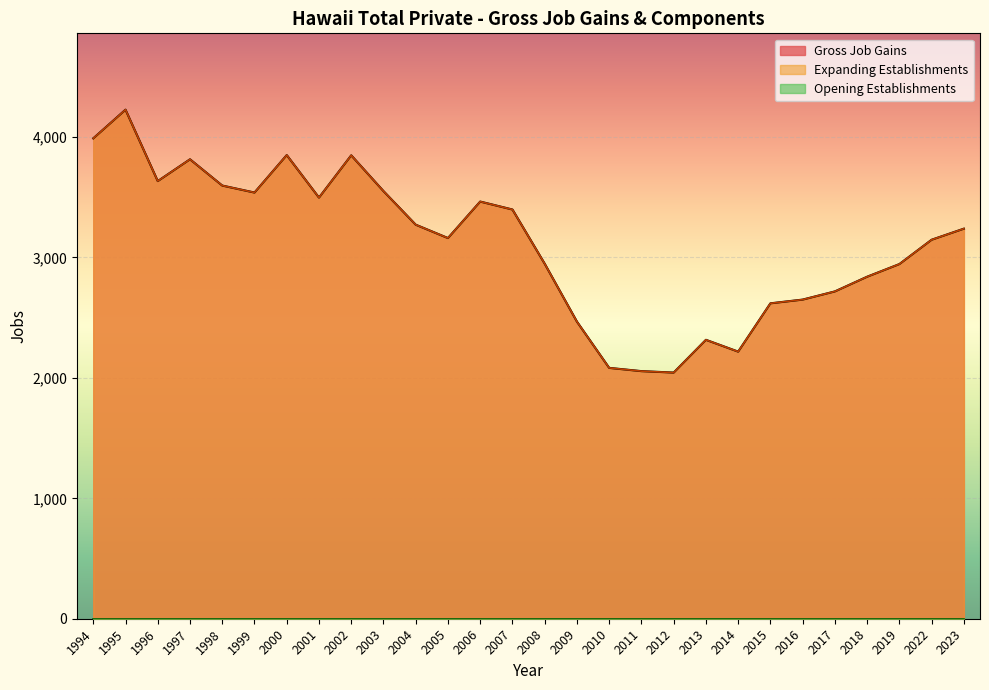

Does the chart display data point markers on the line(s)?

No